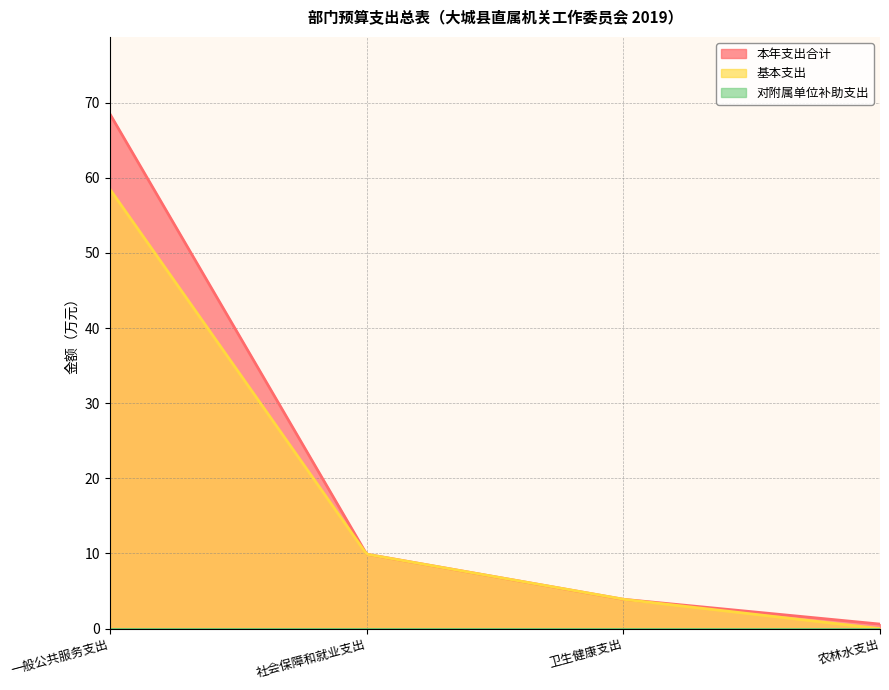

Which series has the largest range (max minus min)?

本年支出合计